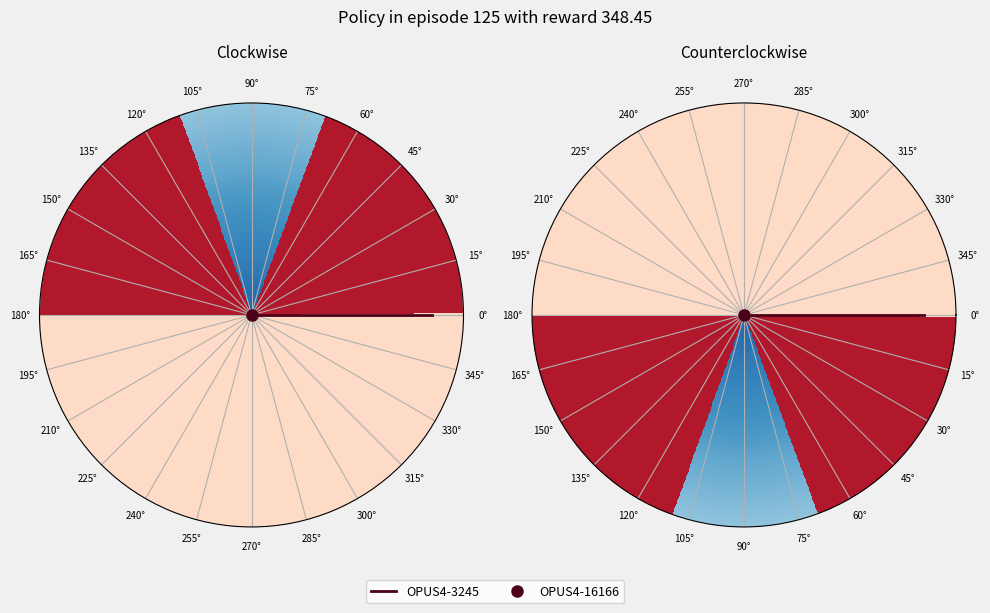

How much of the chart is everything except OPUS4-3245?

50.1%